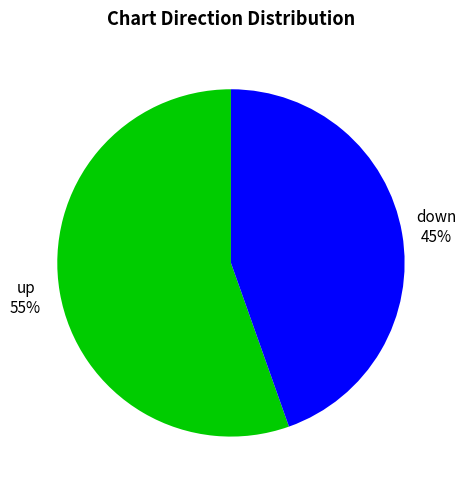

To the nearest percent, what portion does down represent?

45%